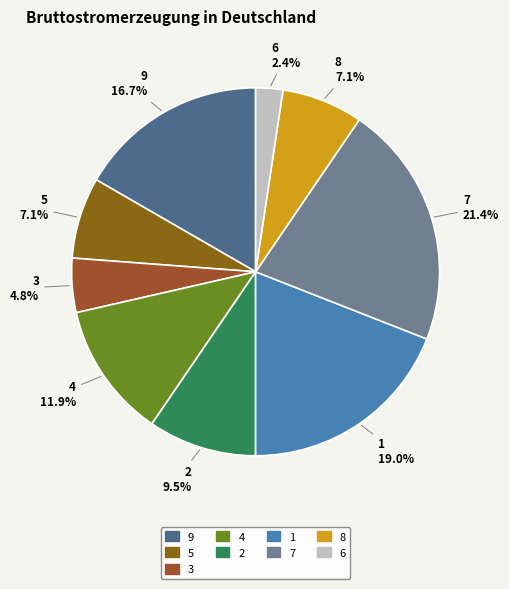

What is the ratio of the value at 5 to the value at 8?

1.0